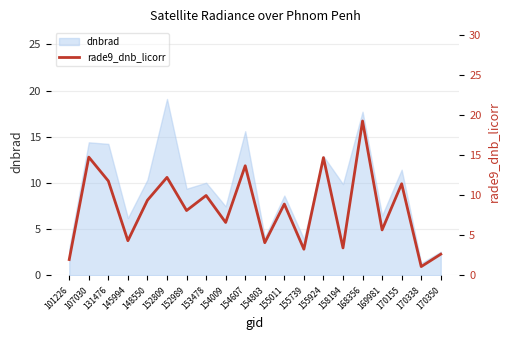

True or false: there are more than 1 points higher than both neighbors.

True